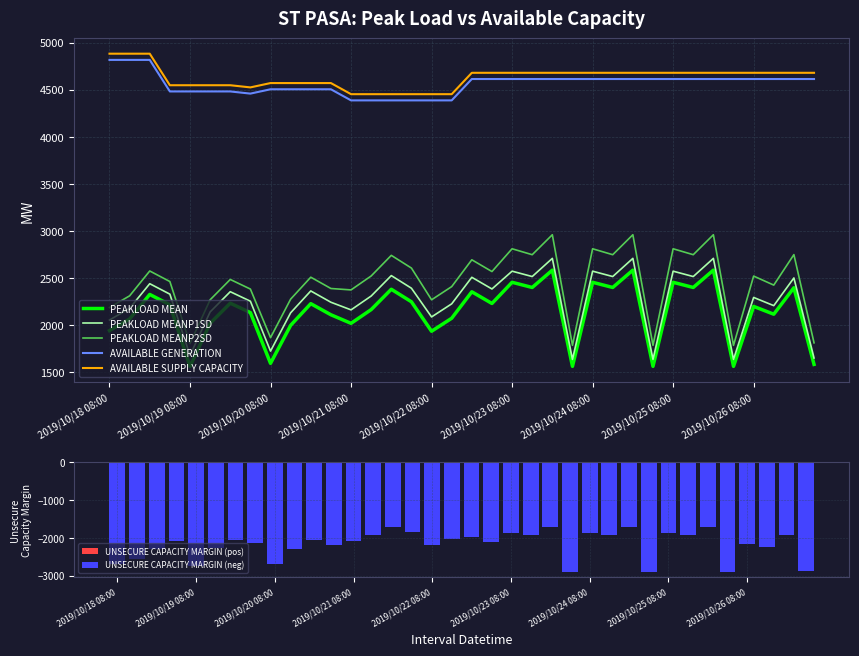

Is it true that PEAKLOAD MEAN equals 850 at 2019/10/18 08:00?

False